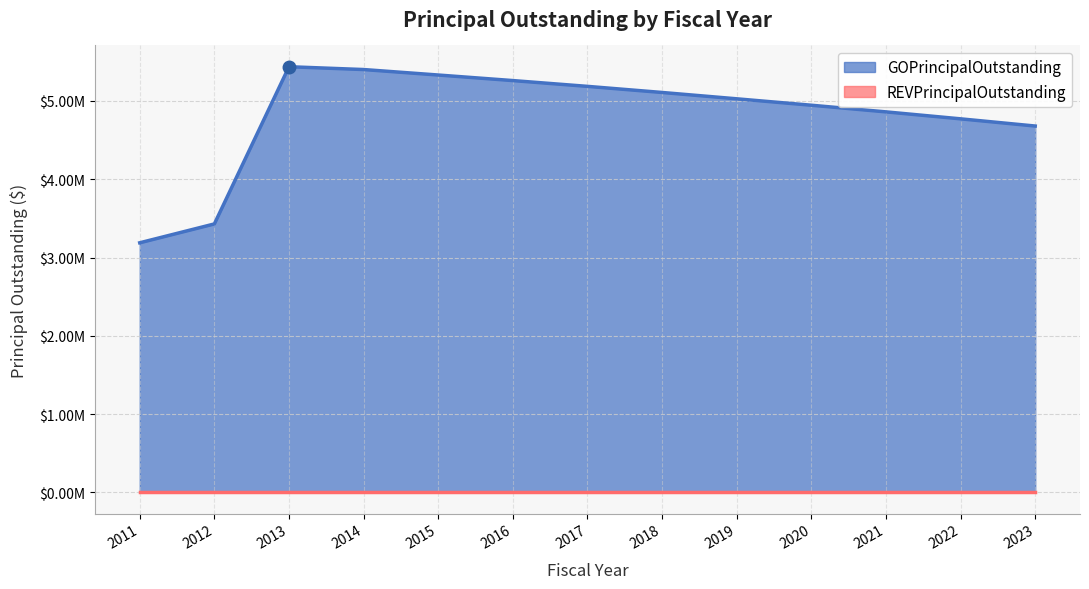

Where is the first local maximum?

2013